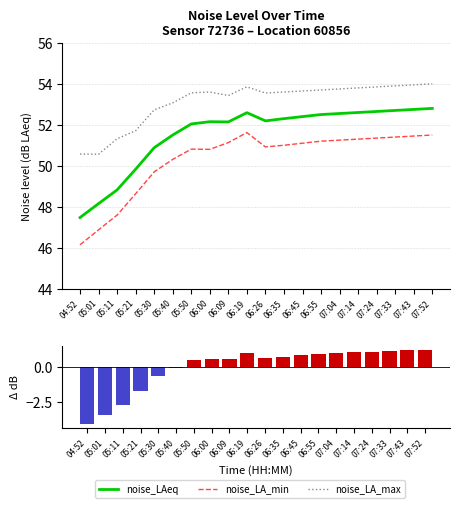

Rank the series by their maximum value, from highest to lowest.

noise_LA_max, noise_LAeq, noise_LA_min, noise_LAeq (centered)